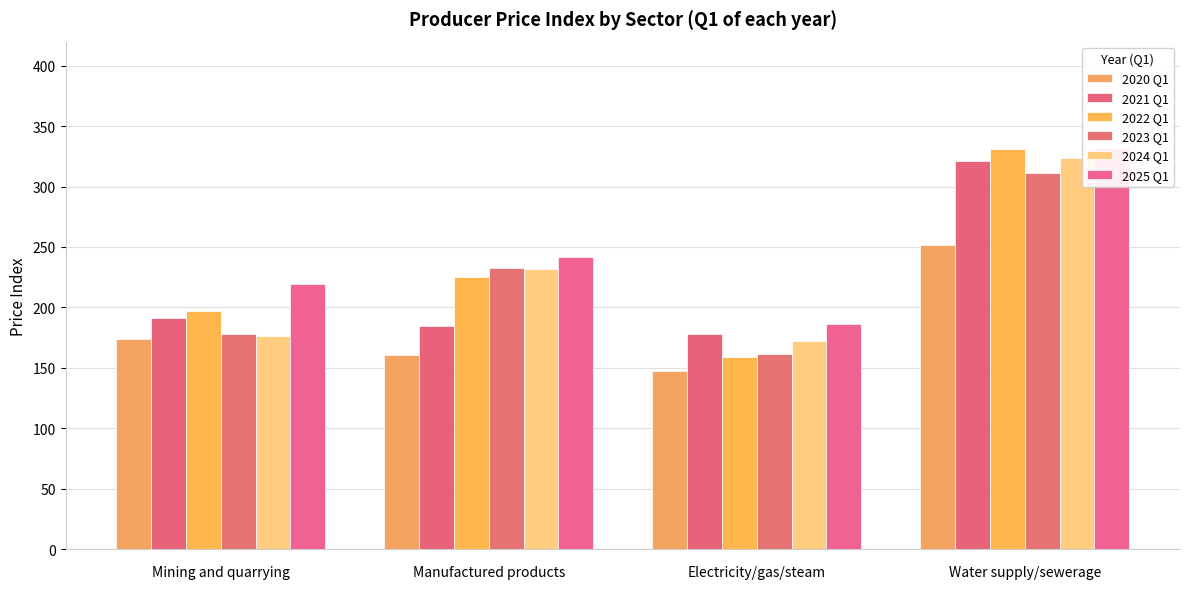

Reading right to left, transcribe all the data shown in this chart.

2020 Q1: 251.6	147.0	160.9	174.0
2021 Q1: 321.5	177.7	184.8	191.5
2022 Q1: 330.9	159.3	225.2	197.4
2023 Q1: 311.0	161.8	232.3	178.0
2024 Q1: 324.1	172.4	231.9	176.6
2025 Q1: 332.1	186.1	242.1	219.1